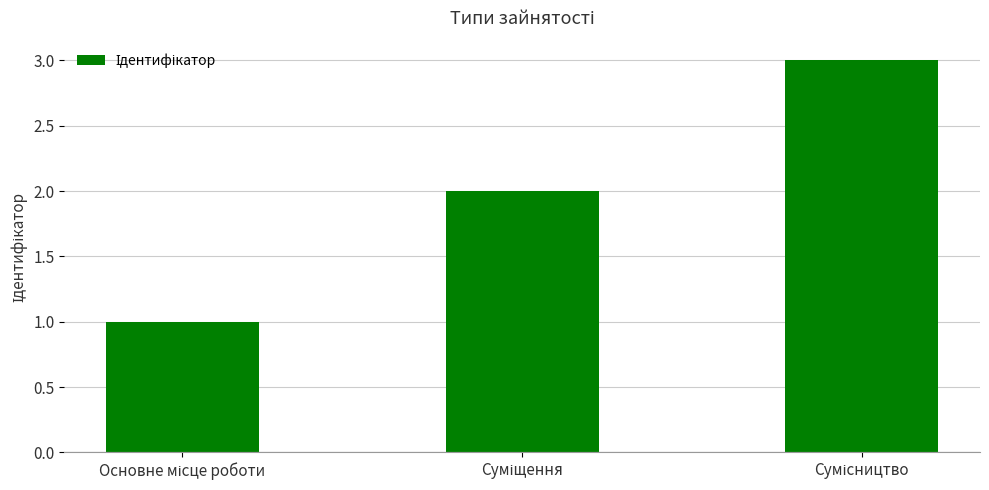

How many categories are shown in the chart?

3